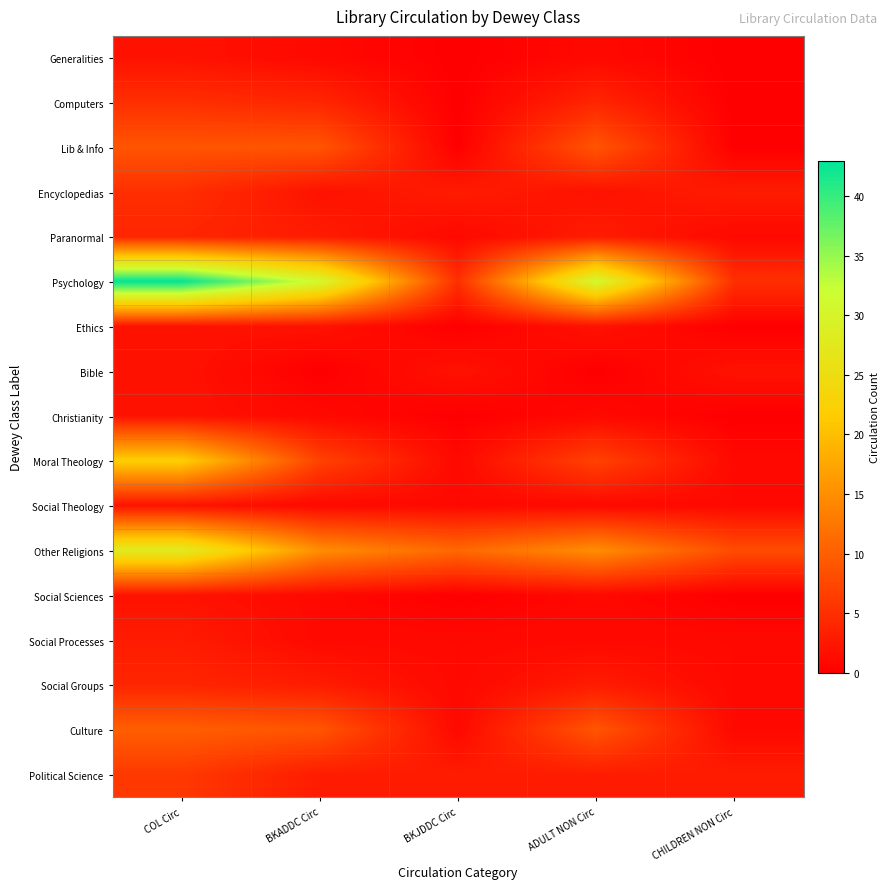

Reading left to right, what are all the values shown in this chart?

Generalities: COL Circ=2	BKADDC Circ=1	BKJDDC Circ=0	ADULT NON Circ=1	CHILDREN NON Circ=0
Computers: COL Circ=5	BKADDC Circ=4	BKJDDC Circ=0	ADULT NON Circ=4	CHILDREN NON Circ=0
Lib & Info: COL Circ=9	BKADDC Circ=9	BKJDDC Circ=0	ADULT NON Circ=9	CHILDREN NON Circ=0
Encyclopedias: COL Circ=5	BKADDC Circ=2	BKJDDC Circ=3	ADULT NON Circ=2	CHILDREN NON Circ=3
Paranormal: COL Circ=4	BKADDC Circ=3	BKJDDC Circ=1	ADULT NON Circ=3	CHILDREN NON Circ=1
Psychology: COL Circ=43	BKADDC Circ=31	BKJDDC Circ=5	ADULT NON Circ=31	CHILDREN NON Circ=5
Ethics: COL Circ=2	BKADDC Circ=2	BKJDDC Circ=0	ADULT NON Circ=2	CHILDREN NON Circ=0
Bible: COL Circ=2	BKADDC Circ=0	BKJDDC Circ=2	ADULT NON Circ=0	CHILDREN NON Circ=2
Christianity: COL Circ=2	BKADDC Circ=1	BKJDDC Circ=0	ADULT NON Circ=1	CHILDREN NON Circ=0
Moral Theology: COL Circ=22	BKADDC Circ=7	BKJDDC Circ=1	ADULT NON Circ=7	CHILDREN NON Circ=1
Social Theology: COL Circ=2	BKADDC Circ=1	BKJDDC Circ=1	ADULT NON Circ=1	CHILDREN NON Circ=1
Other Religions: COL Circ=28	BKADDC Circ=15	BKJDDC Circ=11	ADULT NON Circ=15	CHILDREN NON Circ=8
Social Sciences: COL Circ=2	BKADDC Circ=1	BKJDDC Circ=0	ADULT NON Circ=1	CHILDREN NON Circ=0
Social Processes: COL Circ=3	BKADDC Circ=1	BKJDDC Circ=1	ADULT NON Circ=1	CHILDREN NON Circ=1
Social Groups: COL Circ=4	BKADDC Circ=3	BKJDDC Circ=1	ADULT NON Circ=3	CHILDREN NON Circ=1
Culture: COL Circ=10	BKADDC Circ=9	BKJDDC Circ=1	ADULT NON Circ=9	CHILDREN NON Circ=1
Political Science: COL Circ=6	BKADDC Circ=3	BKJDDC Circ=3	ADULT NON Circ=3	CHILDREN NON Circ=3